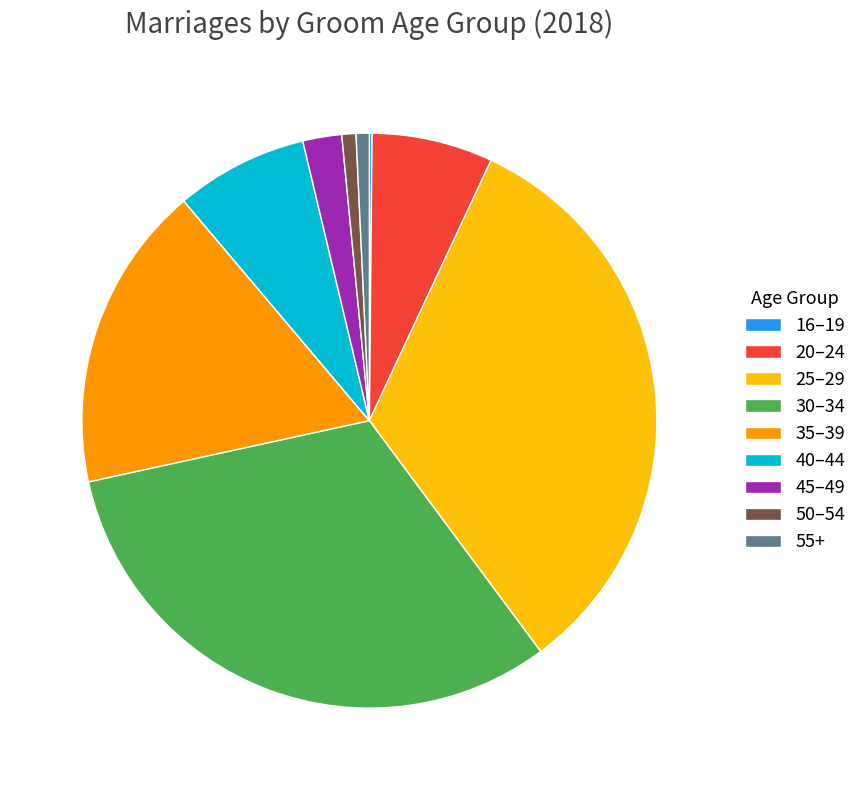

Is 40–44 the majority of the pie?

No